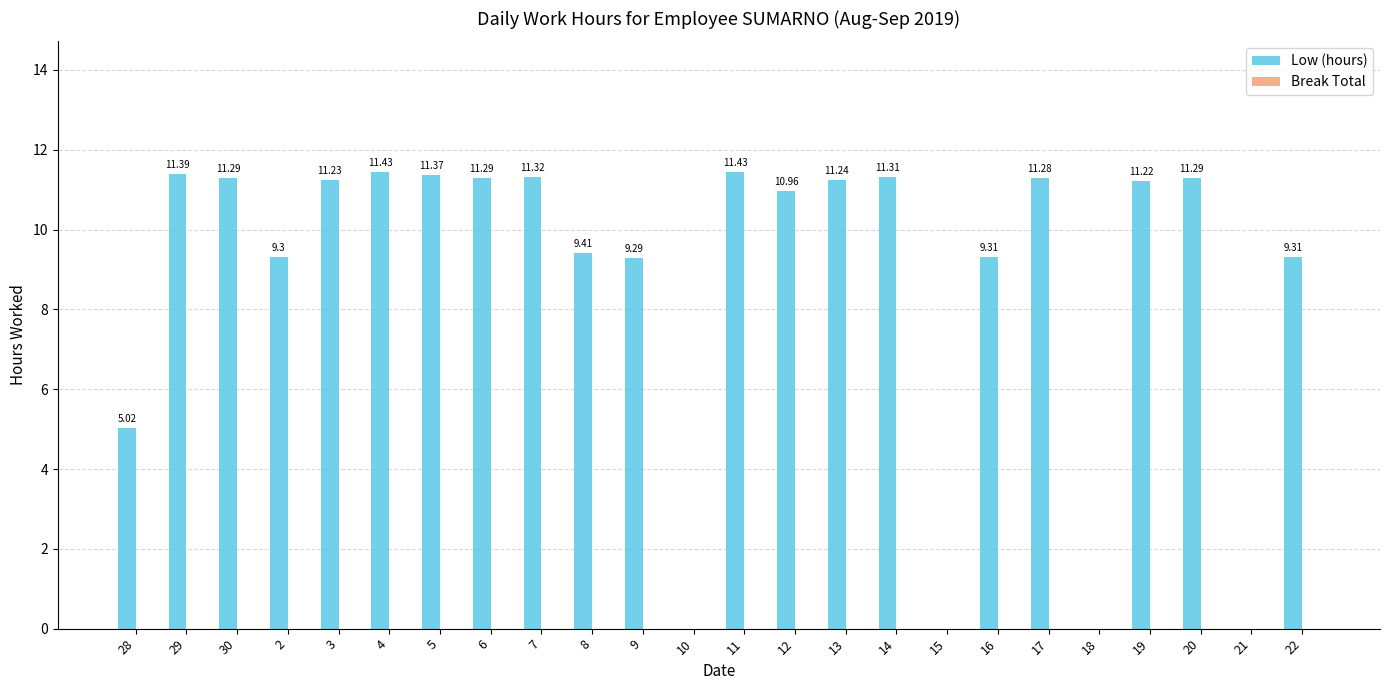

What is the sum of the values at 17 and 12?

22.2